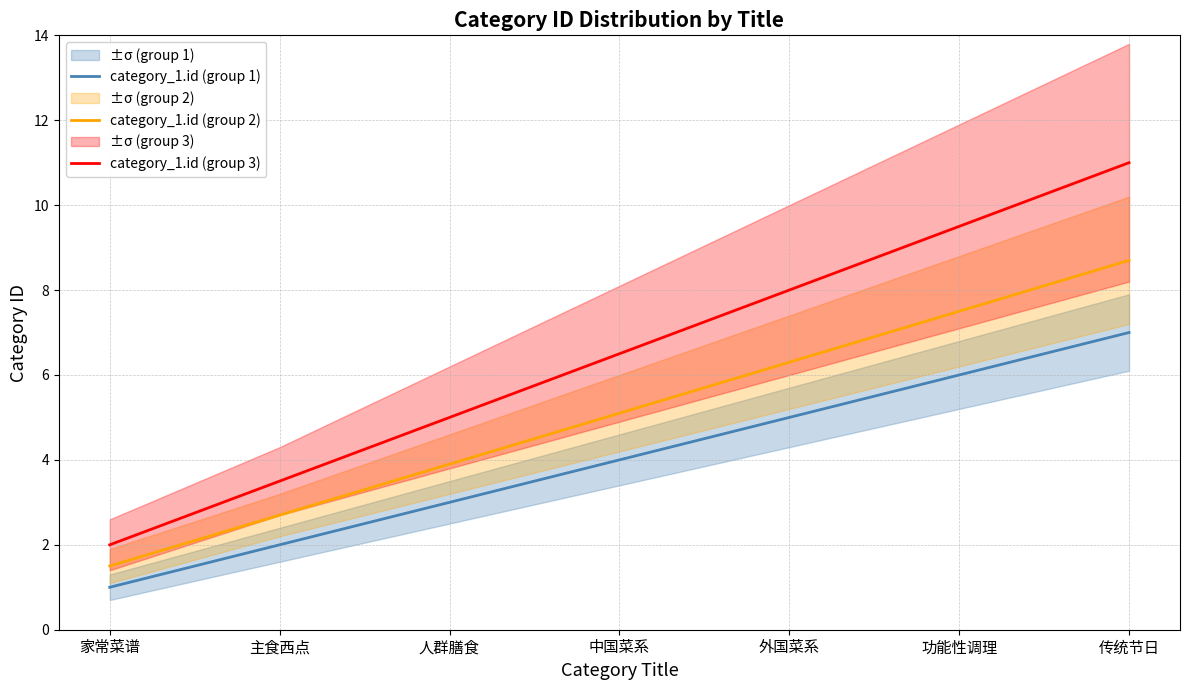

What is the difference between the category_1.id (group 1) values at 功能性调理 and 人群膳食?

3.0